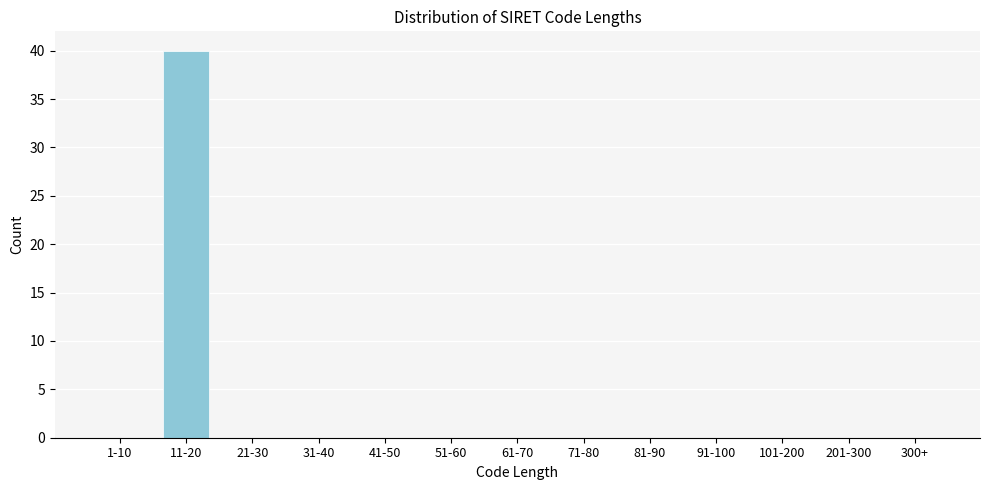

Reading left to right, list all the values displayed in this chart.

1-10=0	11-20=40	21-30=0	31-40=0	41-50=0	51-60=0	61-70=0	71-80=0	81-90=0	91-100=0	101-200=0	201-300=0	300+=0